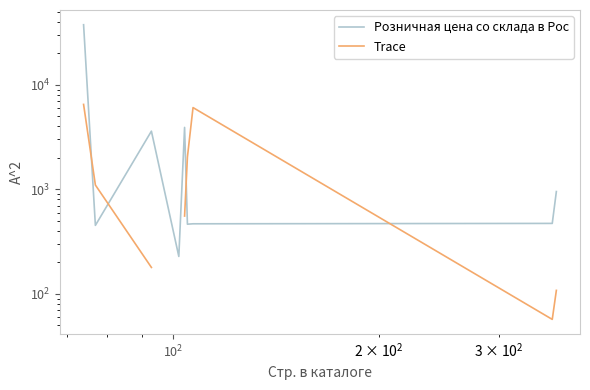

How many data points does each series have?

9